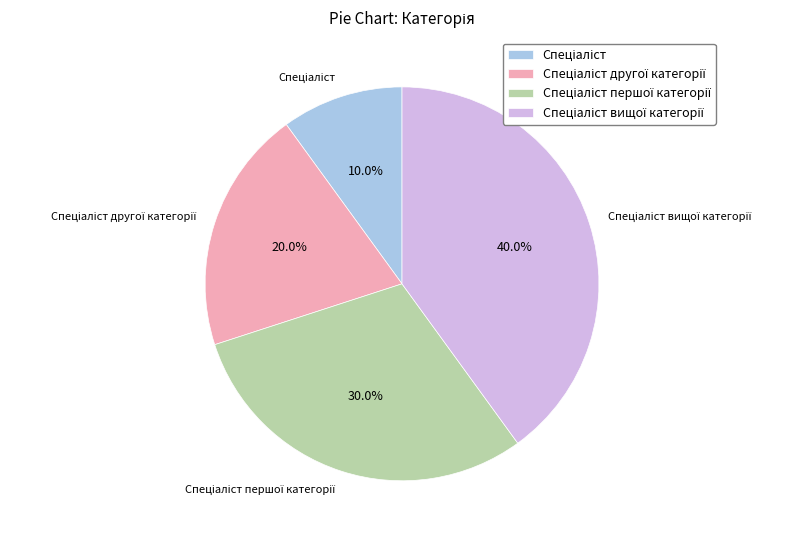

Does any single category account for the majority?

No